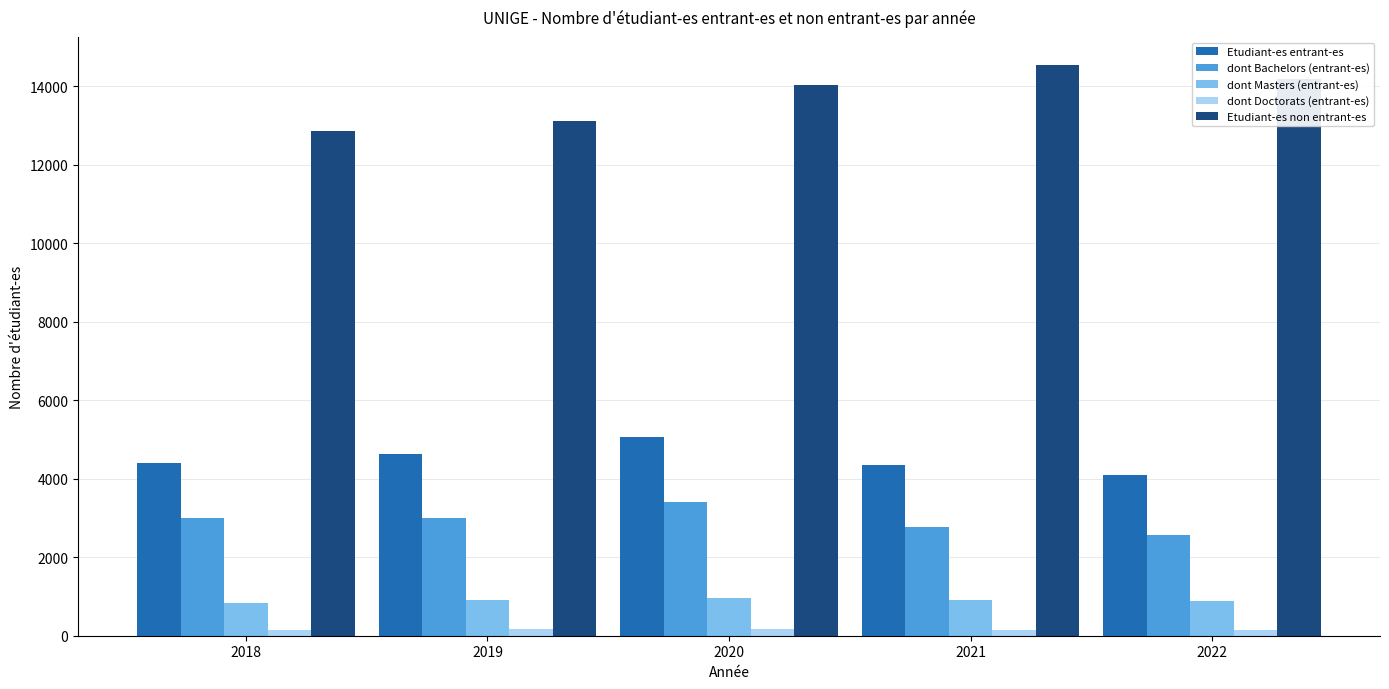

What is the lowest value of the dont Masters (entrant-es) series?

824